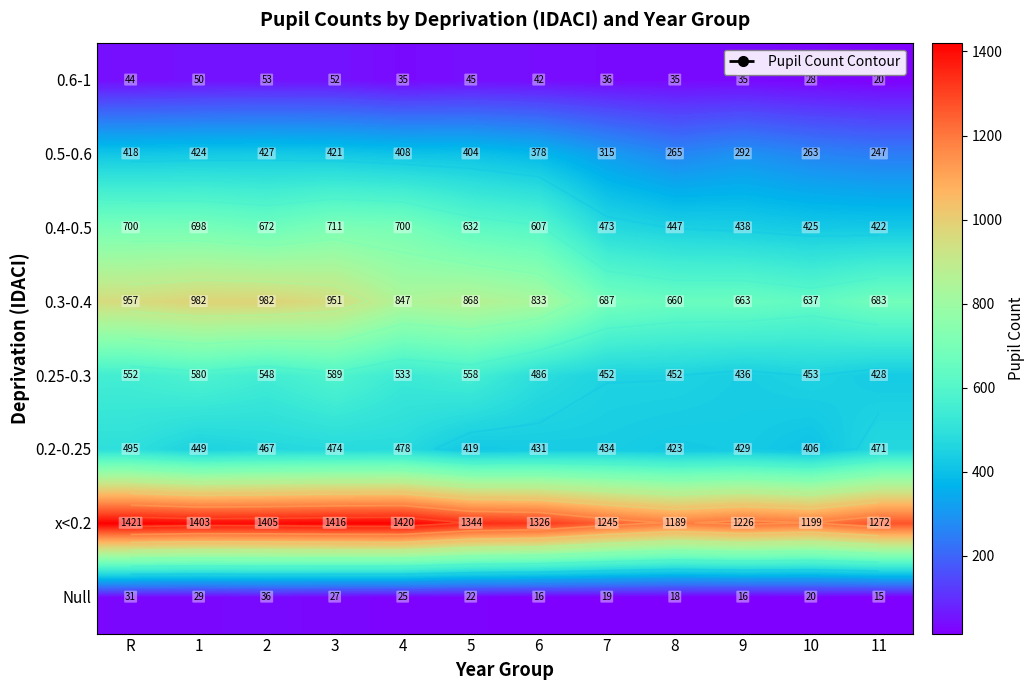

At how many categories does at least one series exceed 1187?

12